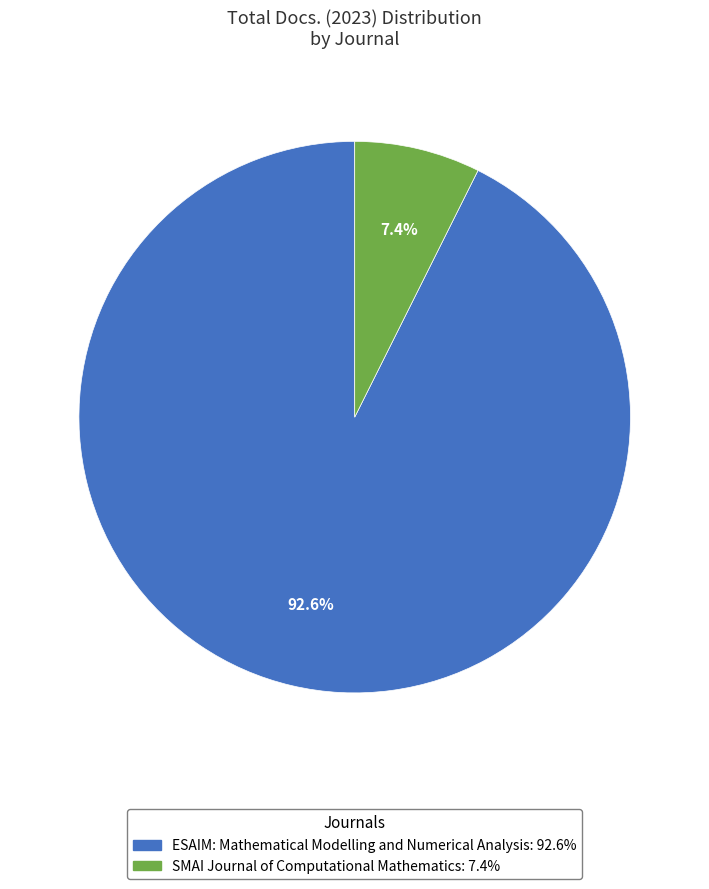

Between SMAI Journal of Computational Mathematics and ESAIM: Mathematical Modelling and Numerical Analysis, which is larger?

ESAIM: Mathematical Modelling and Numerical Analysis